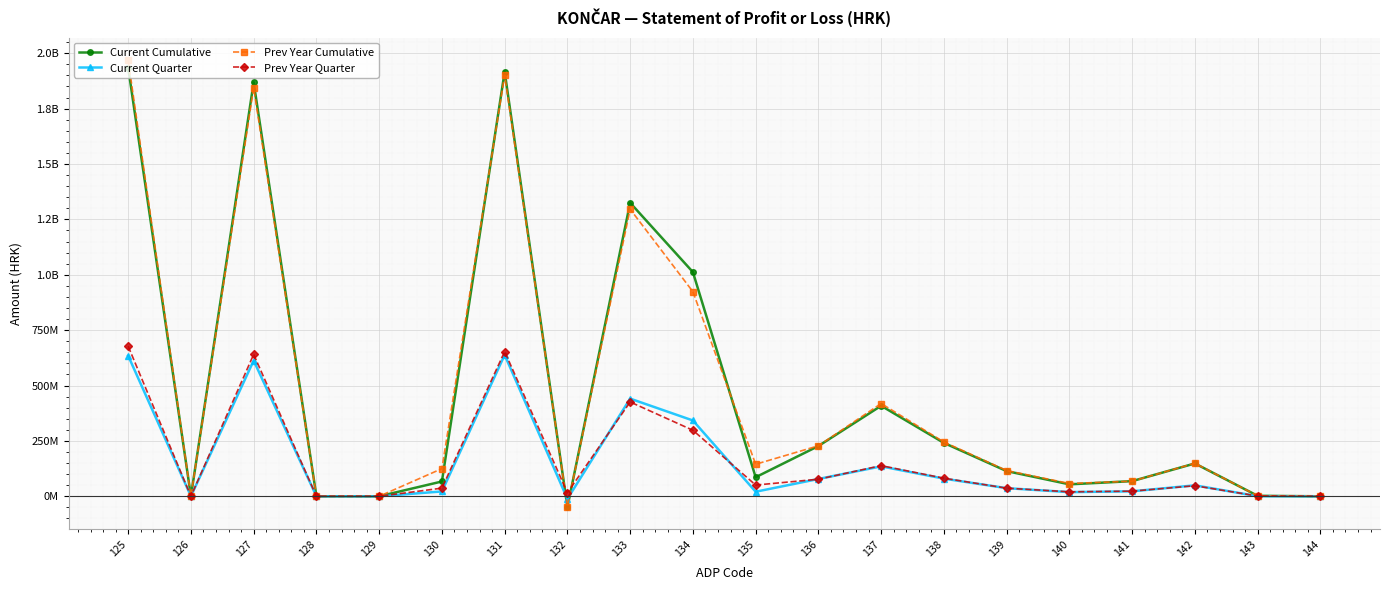

What is the greatest value displayed?

1969435502